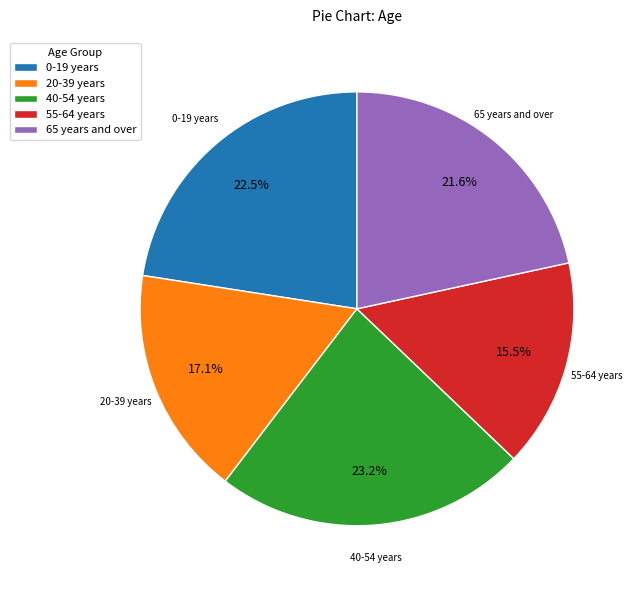

How many segments does this pie chart have?

5